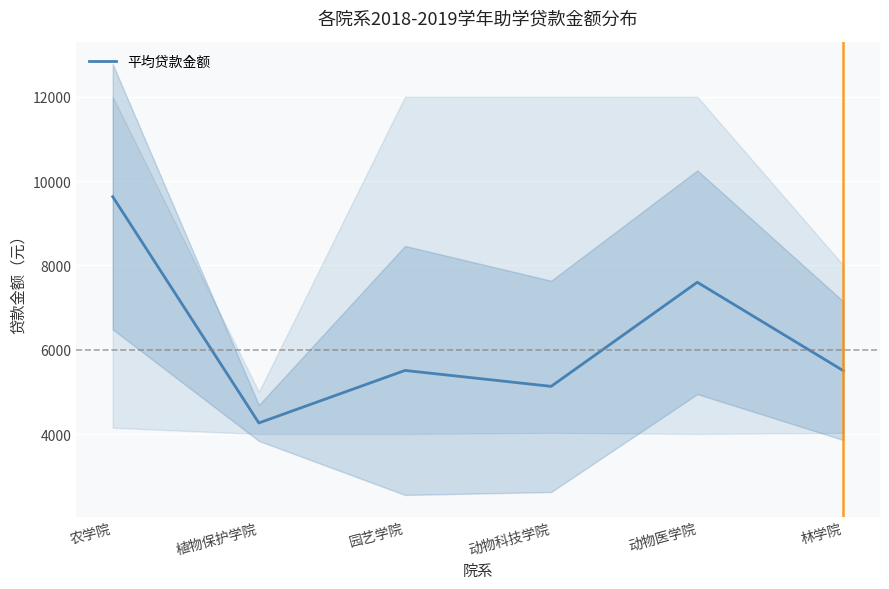

How many points are higher than both their immediate neighbors (excluding endpoints)?

2